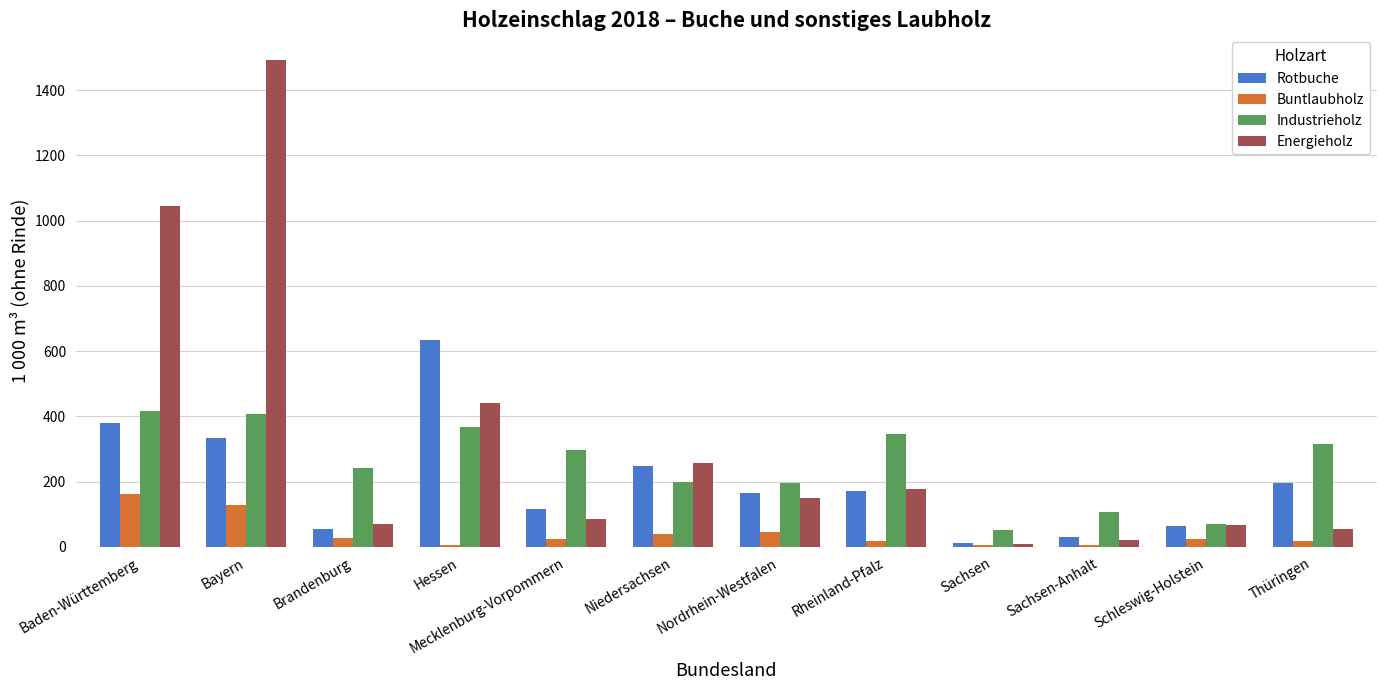

Read the Rotbuche value at Bayern.

333.9